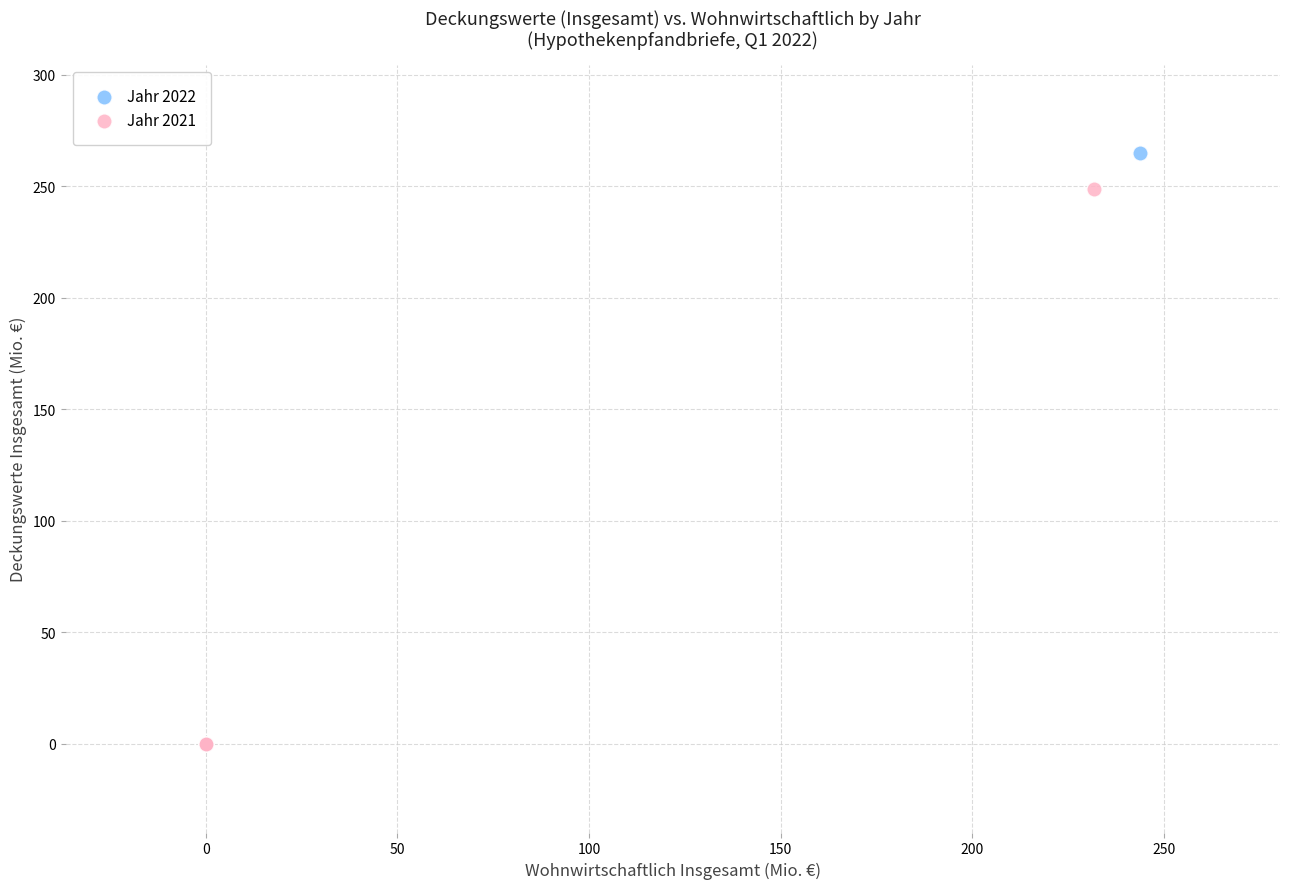

Which series has the largest Y range (max minus min)?

Jahr 2022